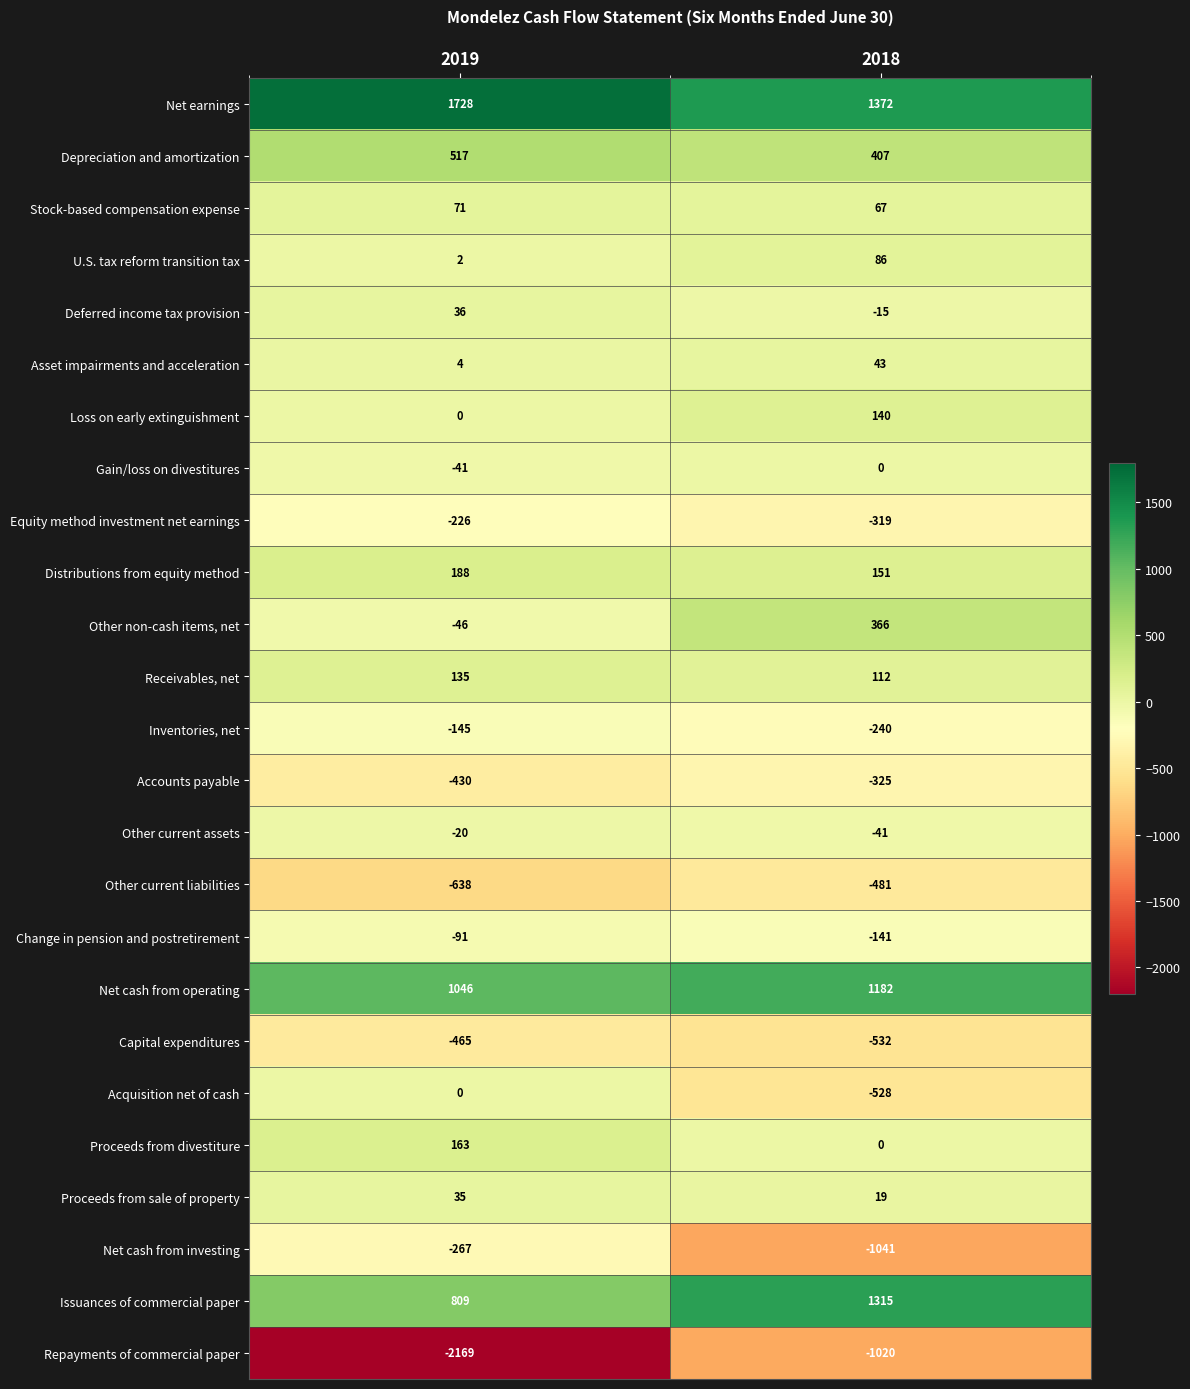

What is the total value across all series at 2019?

196